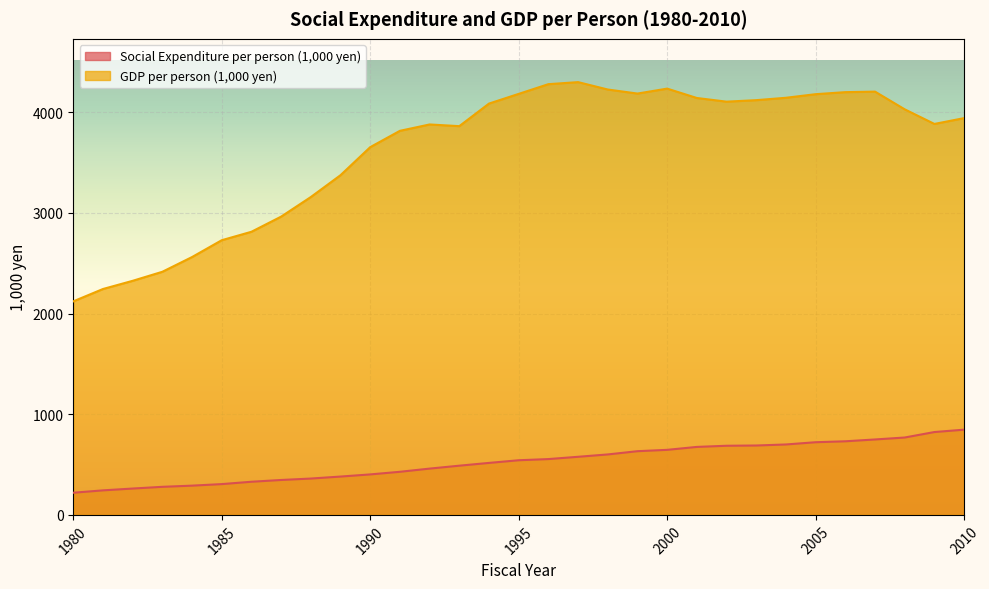

At which label is GDP per person (1,000 yen) closest to 3210?

1988